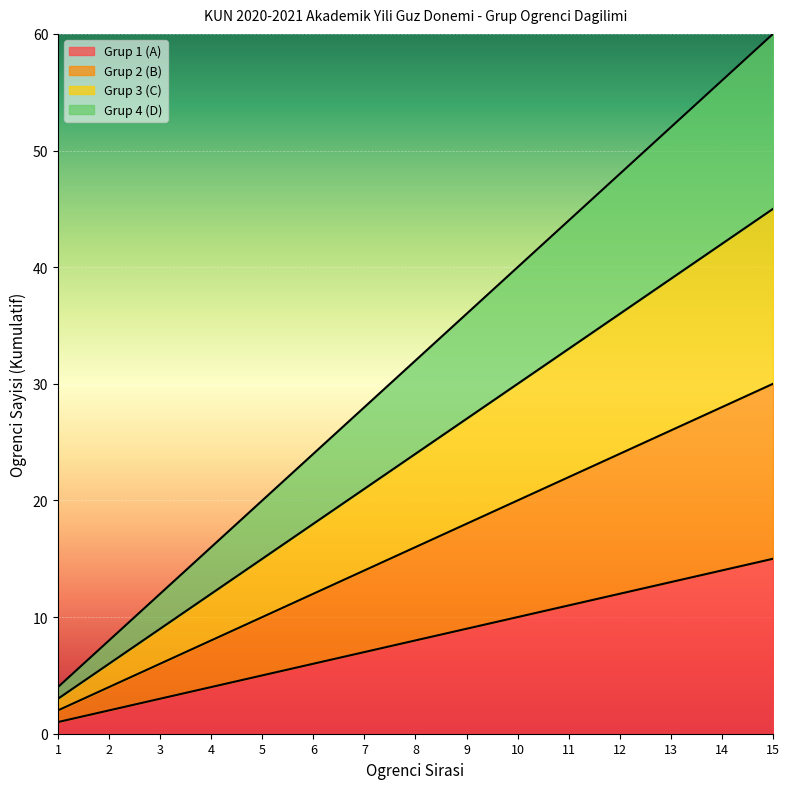

What are all the series names shown in the legend?

Grup 1 (A), Grup 2 (B), Grup 3 (C), Grup 4 (D)